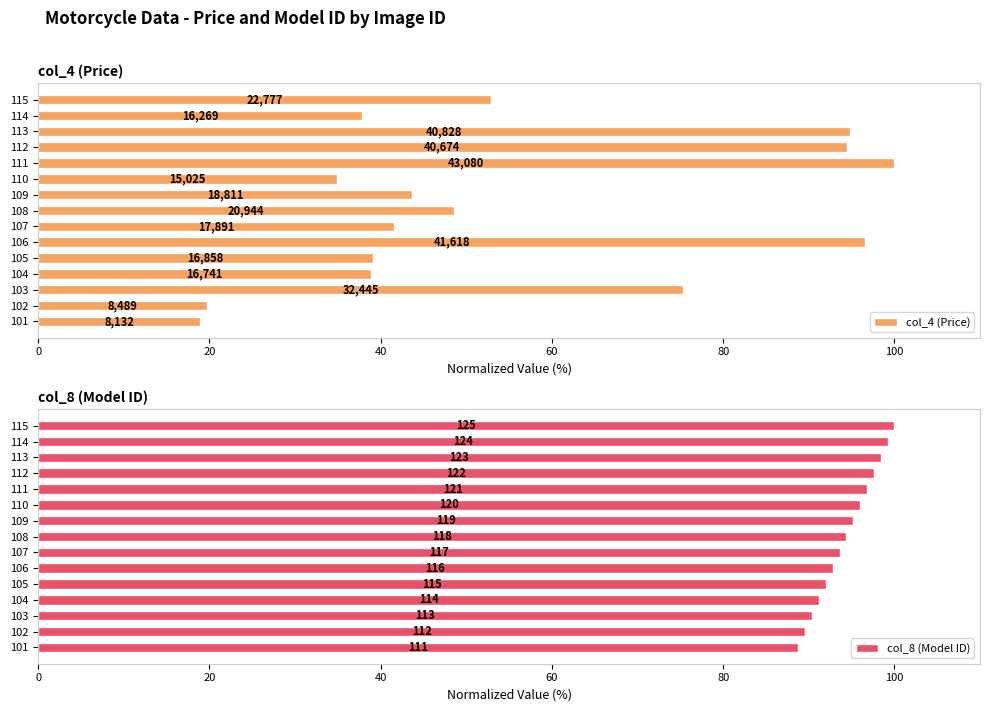

What is the greatest value displayed?

100.0